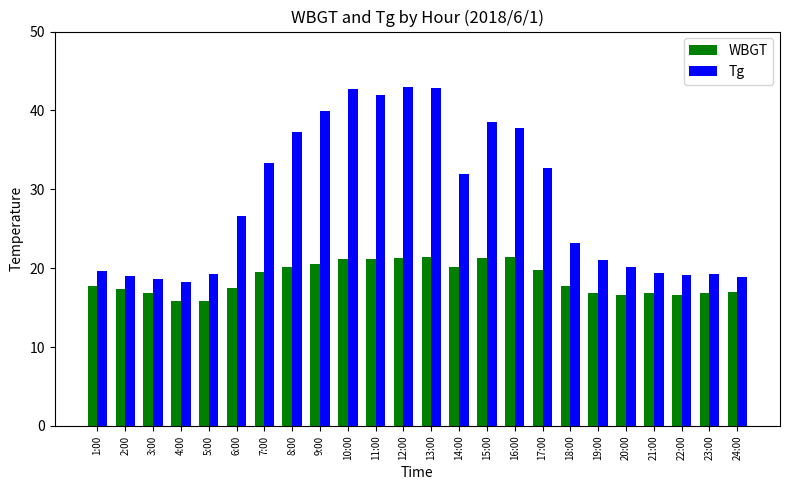

Which series has the widest spread of values?

Tg